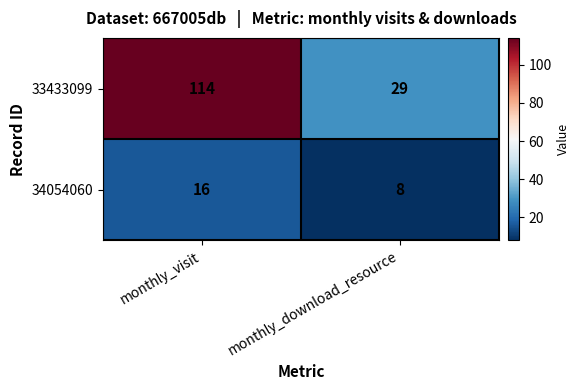

At how many categories does at least one series exceed 67?

1